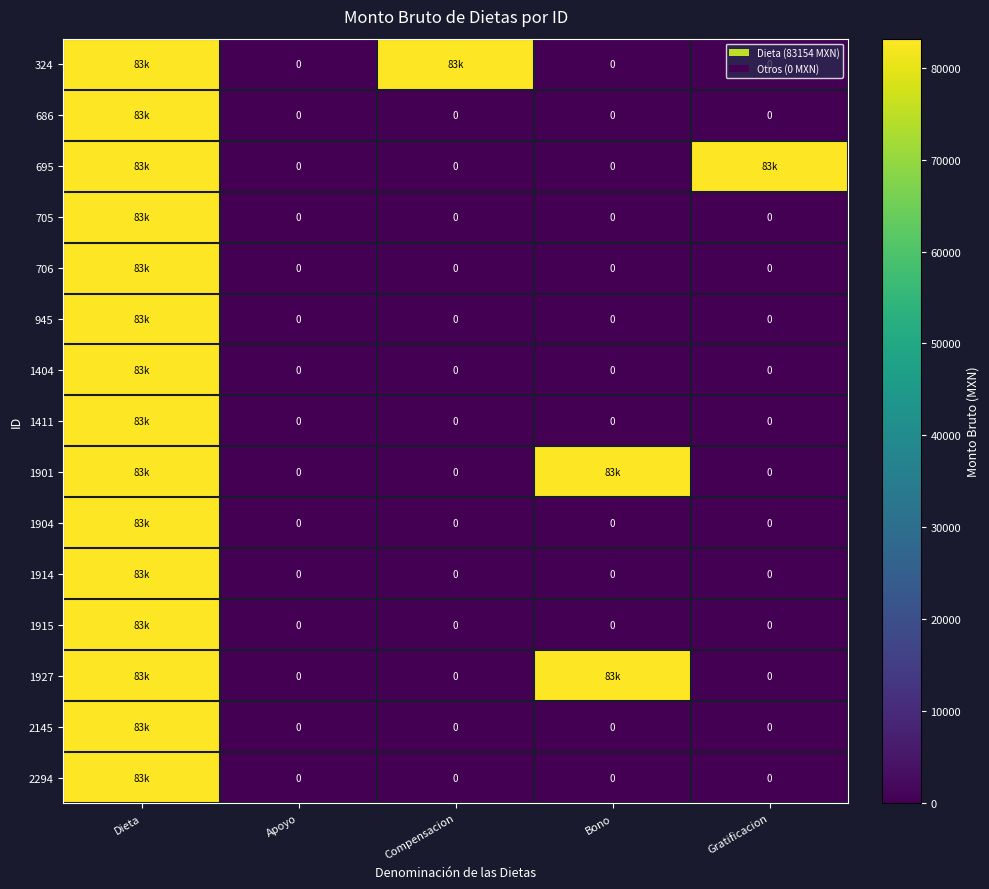

Rank the series by their maximum value, from highest to lowest.

324, 686, 695, 705, 706, 945, 1404, 1411, 1901, 1904, 1914, 1915, 1927, 2145, 2294